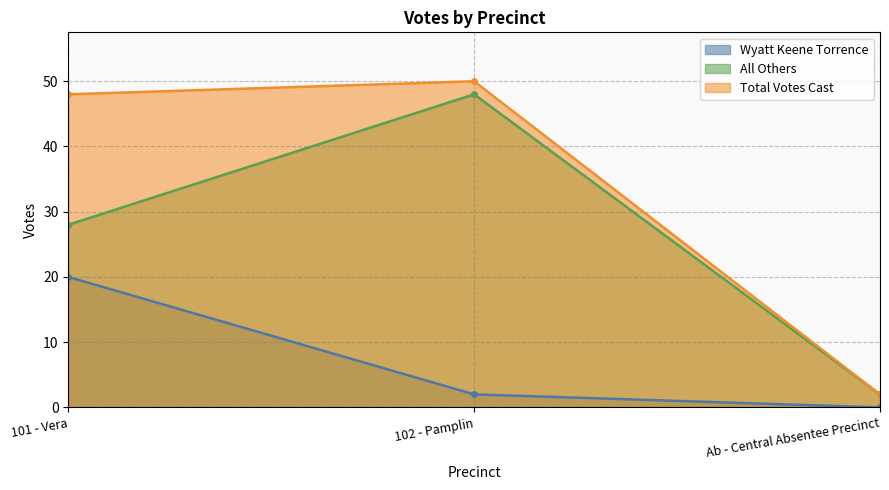

Count the Wyatt Keene Torrence values in the range 0 to 20.

3